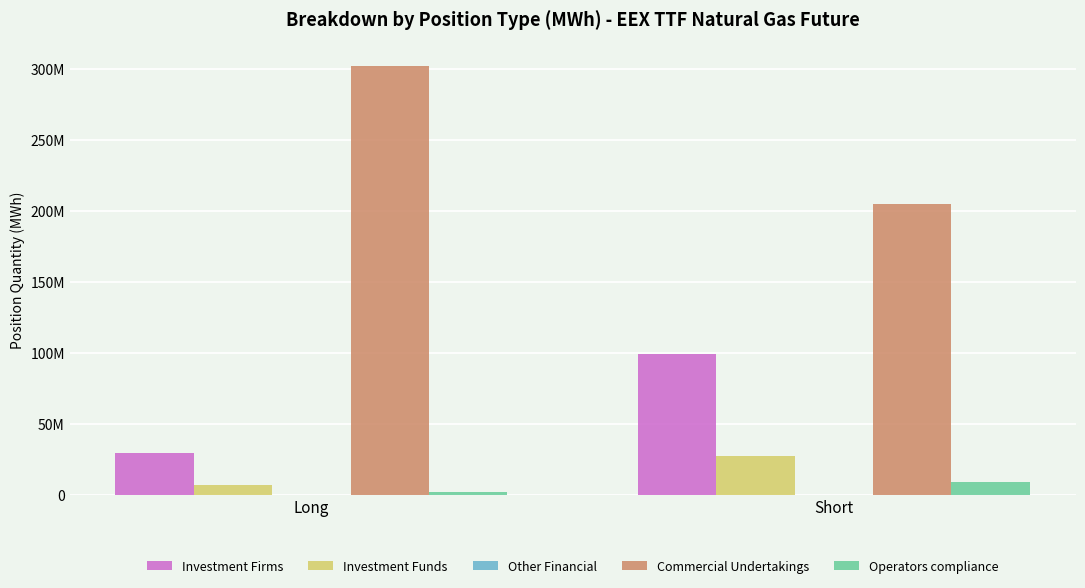

Does the chart contain stacked bars?

No